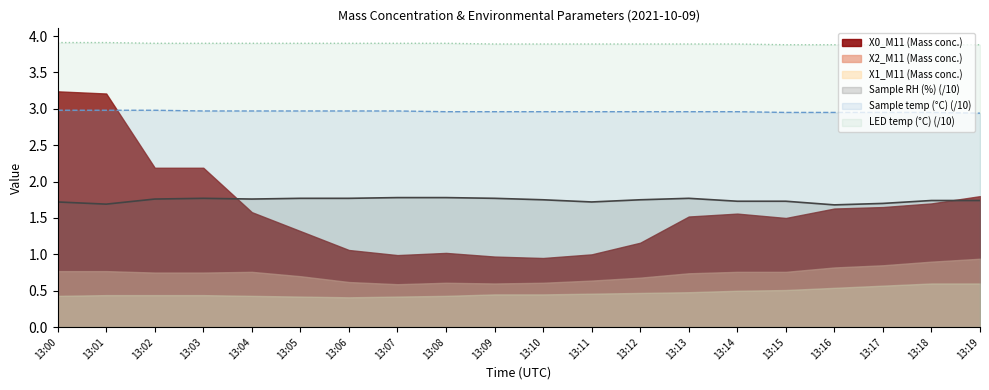

How many interior local peaks does the Sample RH (%) series have?

2